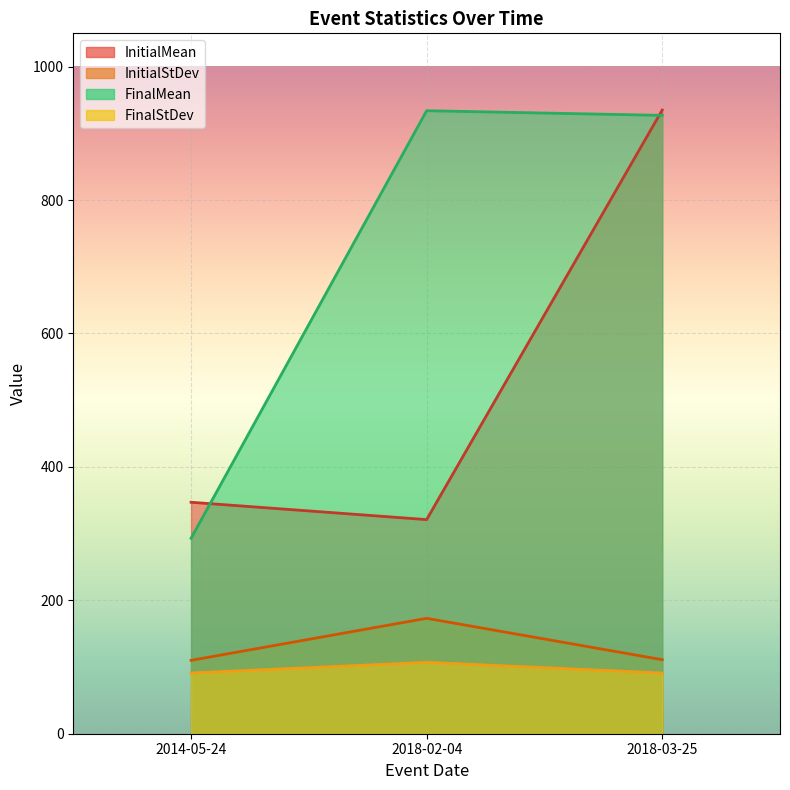

The InitialStDev series shows 111 at 2018-03-25. True or false?

True